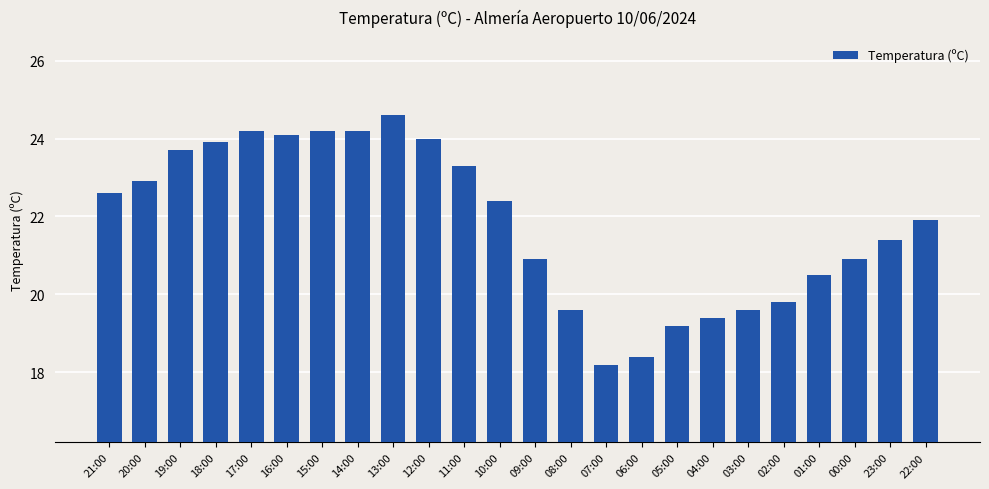

What is the sum of the values at 23:00 and 14:00?

45.6